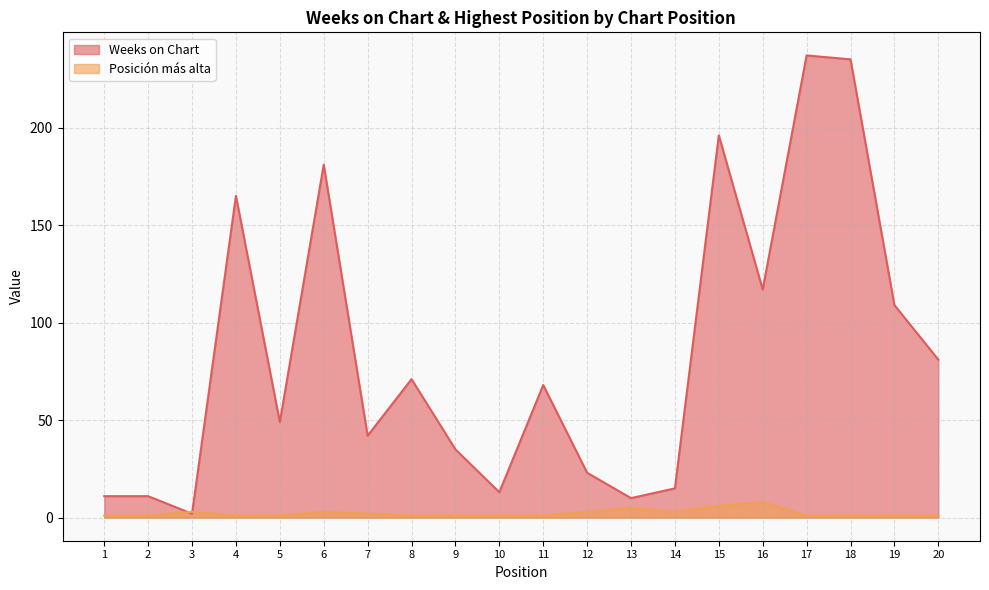

Is it true that Posición más alta equals 1 at 7?

False